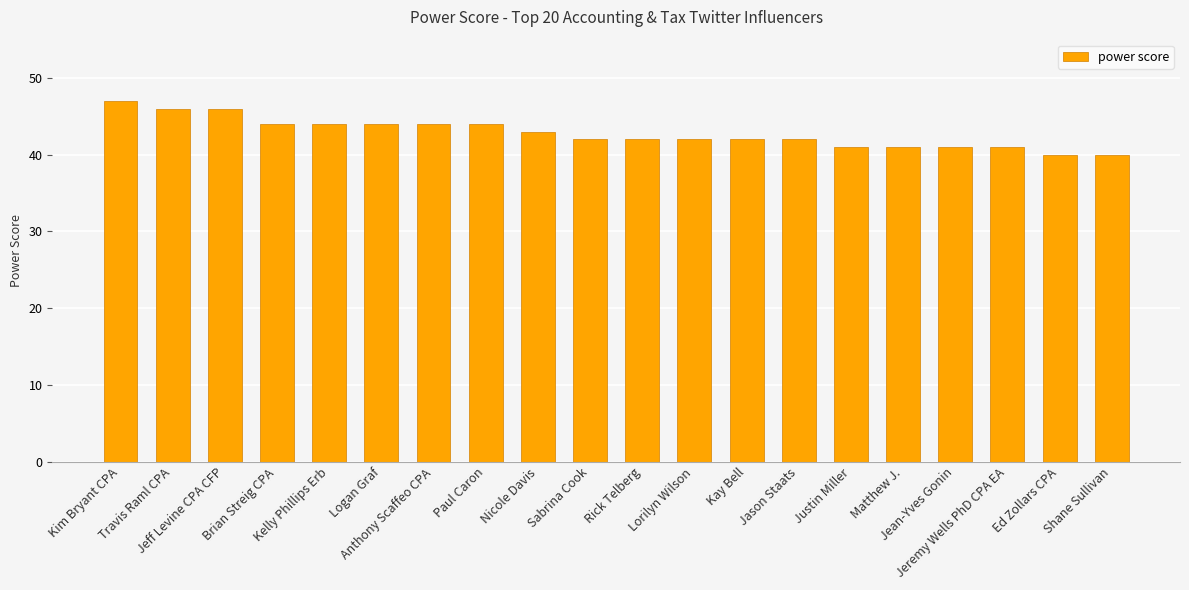

Reading left to right, list all the values displayed in this chart.

Kim Bryant CPA=47	Travis Raml CPA=46	Jeff Levine CPA CFP=46	Brian Streig CPA=44	Kelly Phillips Erb=44	Logan Graf=44	Anthony Scaffeo CPA=44	Paul Caron=44	Nicole Davis=43	Sabrina Cook=42	Rick Telberg=42	Lorilyn Wilson=42	Kay Bell=42	Jason Staats=42	Justin Miller=41	Matthew J.=41	Jean-Yves Gonin=41	Jeremy Wells PhD CPA EA=41	Ed Zollars CPA=40	Shane Sullivan=40